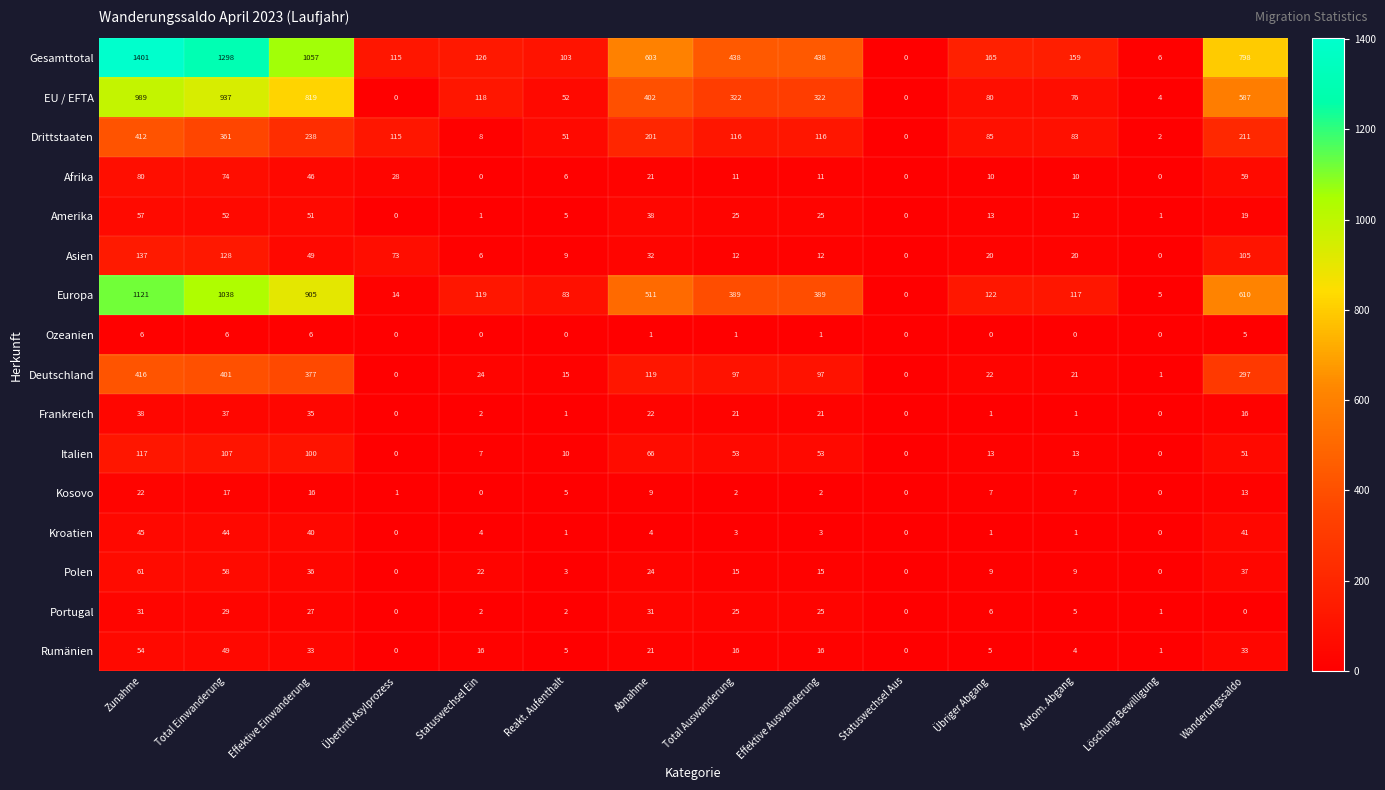

What is the maximum value for Frankreich?

38